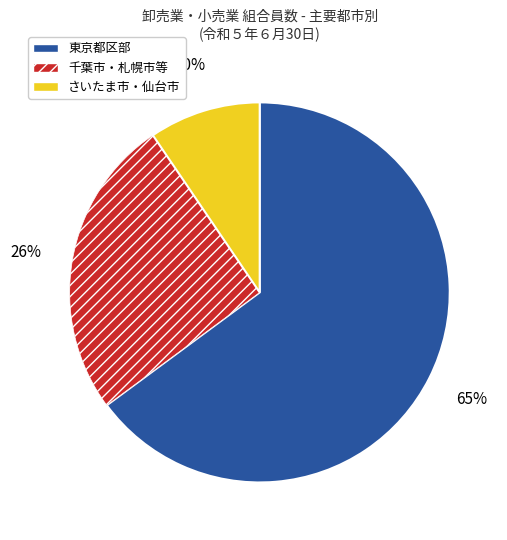

To the nearest percent, what is the average slice percentage?

33%